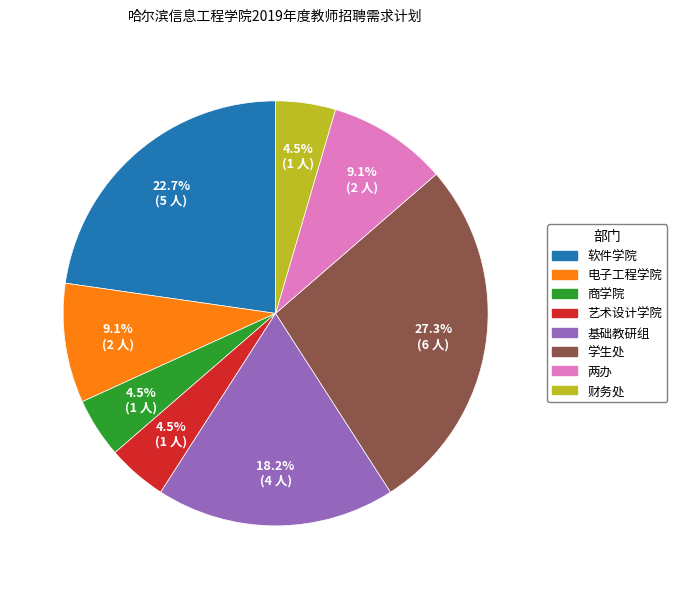

Which slice is the largest?

学生处